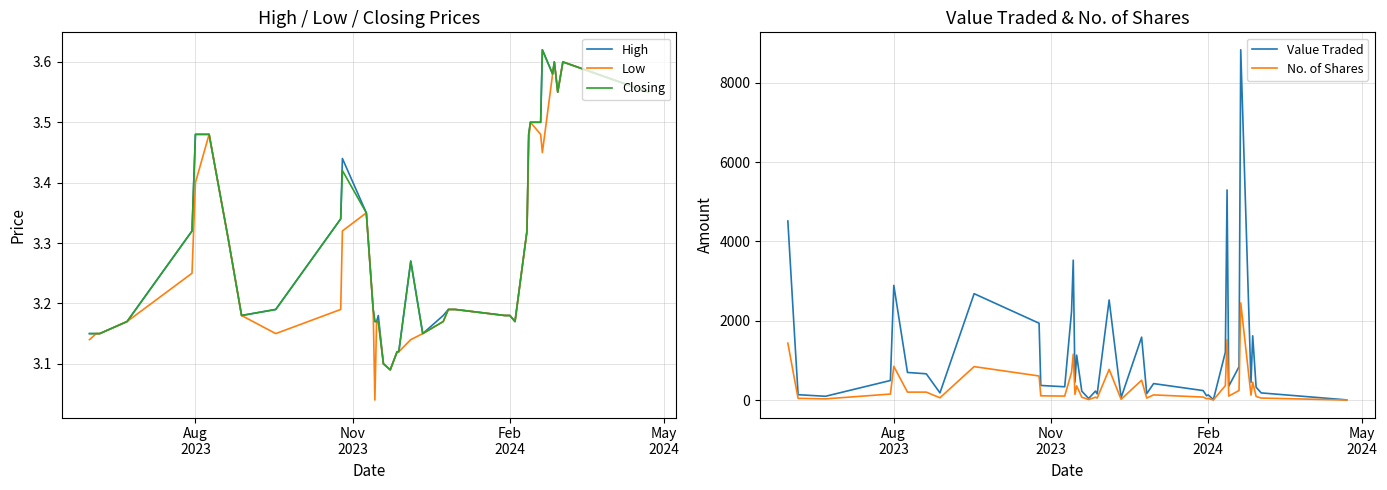

How many lines are shown in the chart?

5